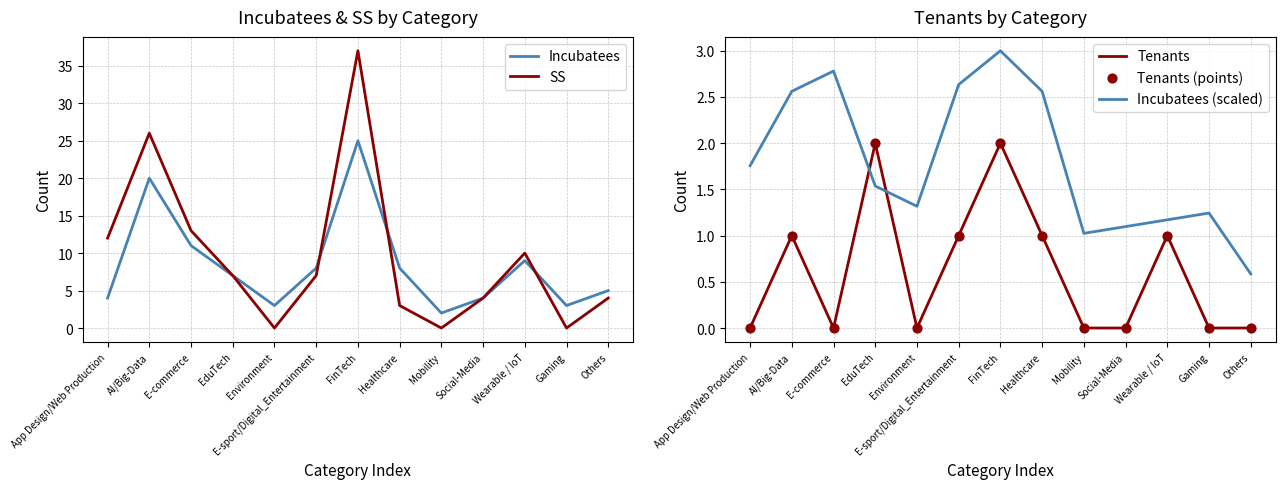

Which series has the largest total across all categories?

SS